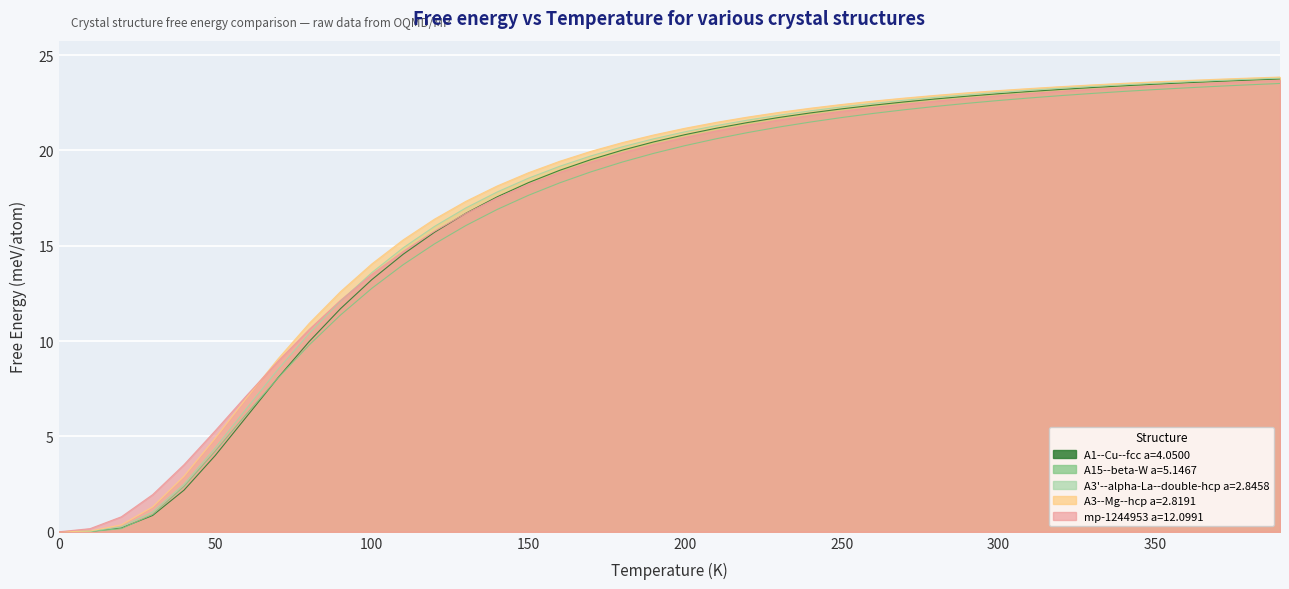

What is the highest value of the mp-1244953 a=12.0991 series?

23.7